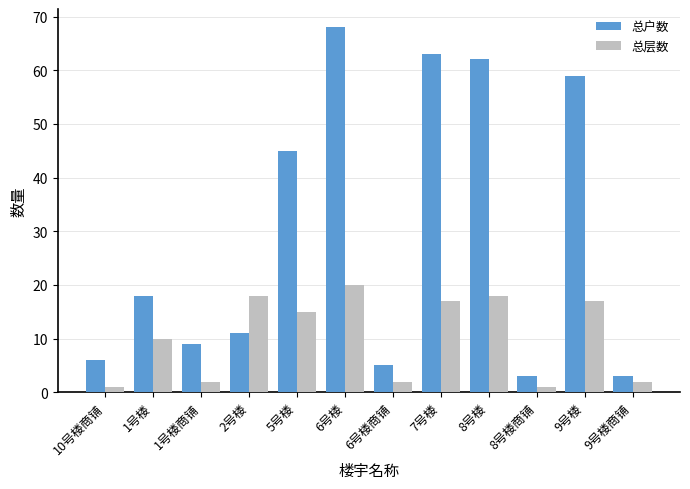

Where does the 总层数 series first go above 15?

2号楼